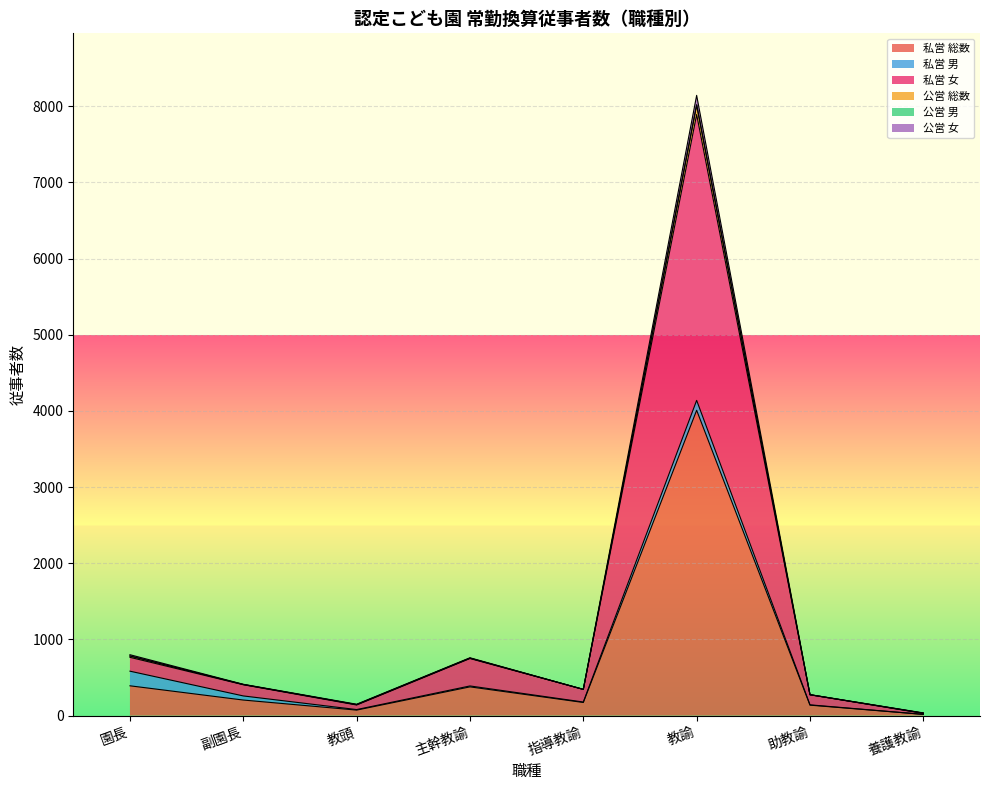

Is the value of 私営 総数 at 園長 greater than the value of 私営 女 at 園長?

No